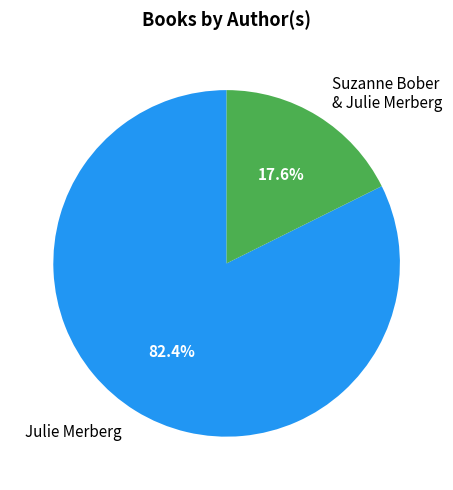

What percentage do Julie Merberg and Suzanne Bober & Julie Merberg together represent?

100.0%